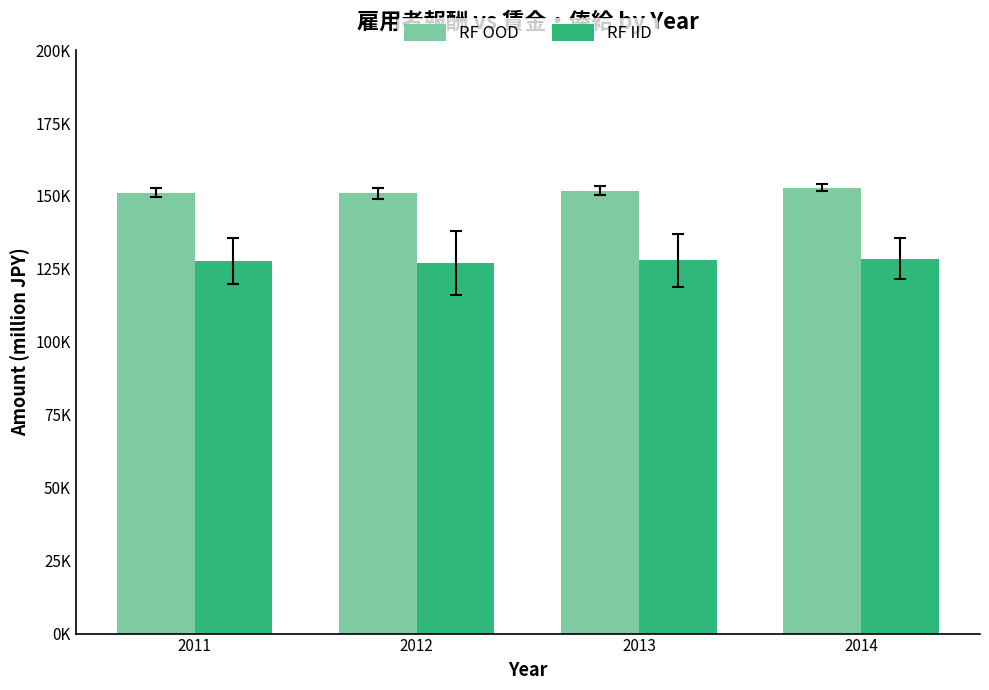

Is it true that RF OOD equals 150916 at 2012?

True